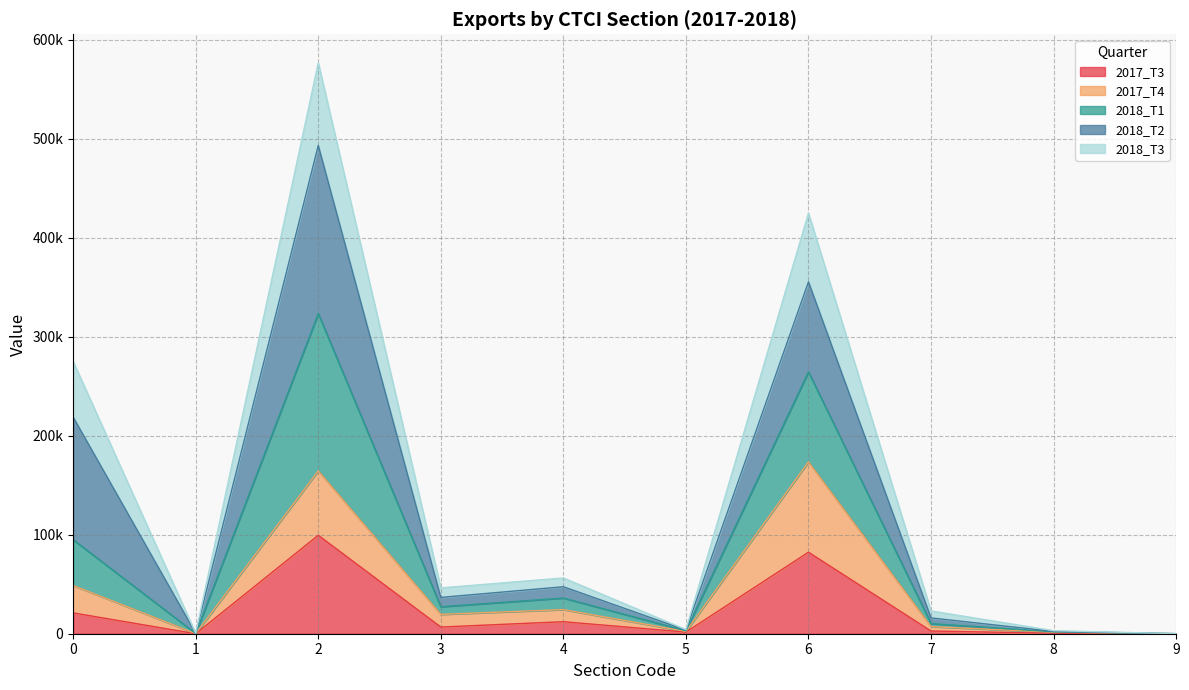

What are all the series names shown in the legend?

2017_T3, 2017_T4, 2018_T1, 2018_T2, 2018_T3